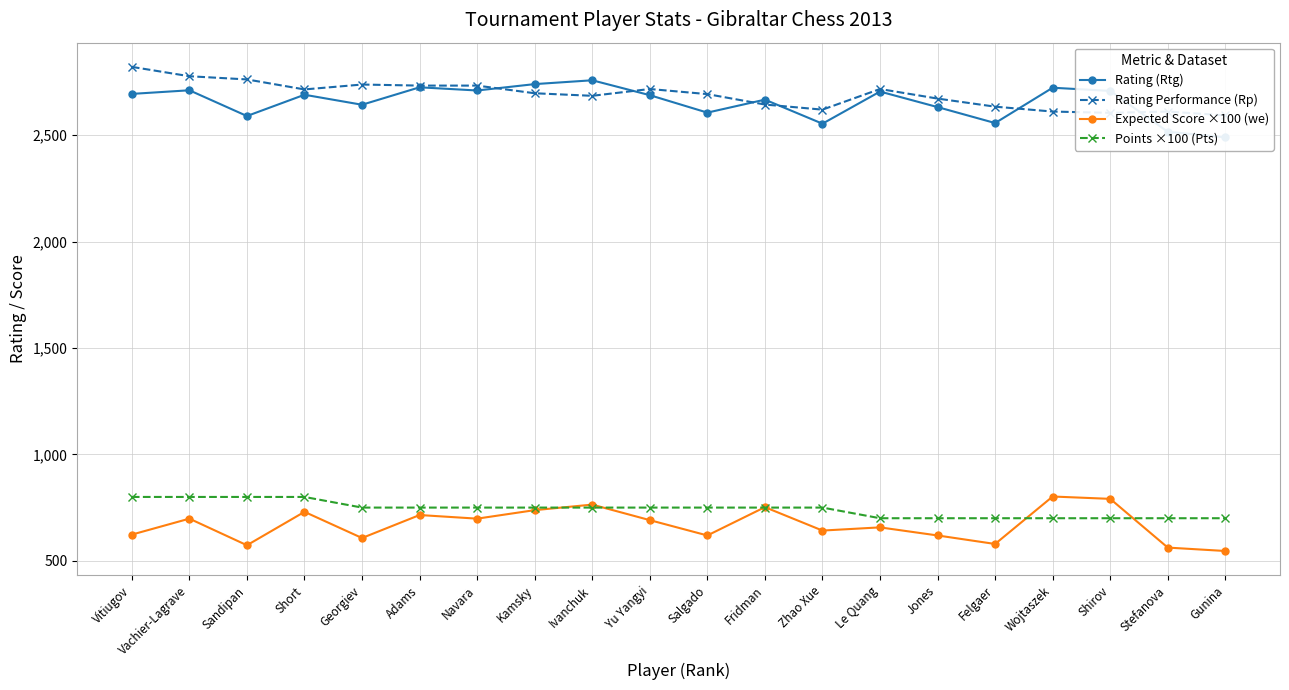

Is the value of Expected Score ×100 (we) at Wojtaszek greater than the value of Rating Performance (Rp) at Navara?

No